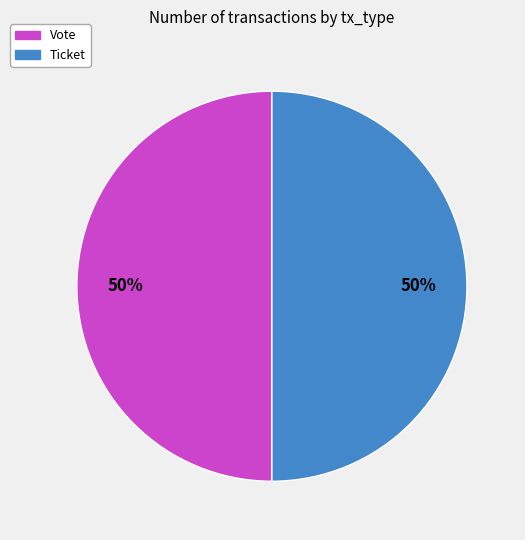

To the nearest percent, what is the average slice percentage?

50%